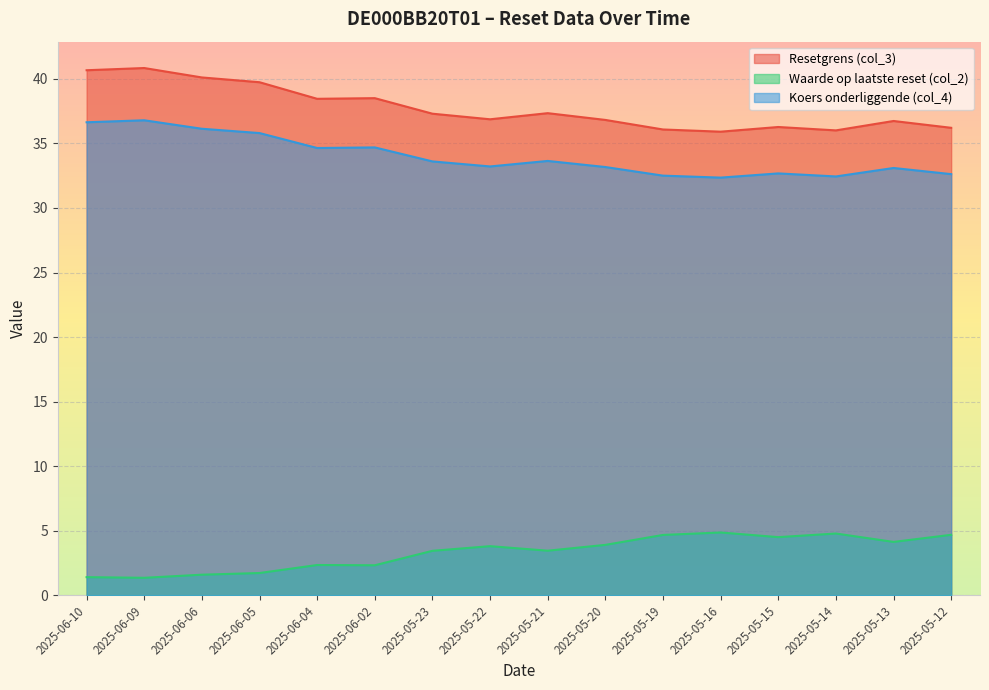

Reading left to right, extract all data points from this chart.

Resetgrens (col_3): 40.7	40.8	40.1	39.7	38.5	38.5	37.3	36.9	37.3	36.8	36.1	35.9	36.3	36.0	36.7	36.2
Waarde op laatste reset (col_2): 1.4	1.4	1.6	1.7	2.3	2.3	3.4	3.8	3.5	3.9	4.7	4.9	4.5	4.8	4.1	4.7
Koers onderliggende (col_4): 36.6	36.8	36.1	35.8	34.6	34.7	33.6	33.2	33.6	33.2	32.5	32.4	32.7	32.4	33.1	32.6